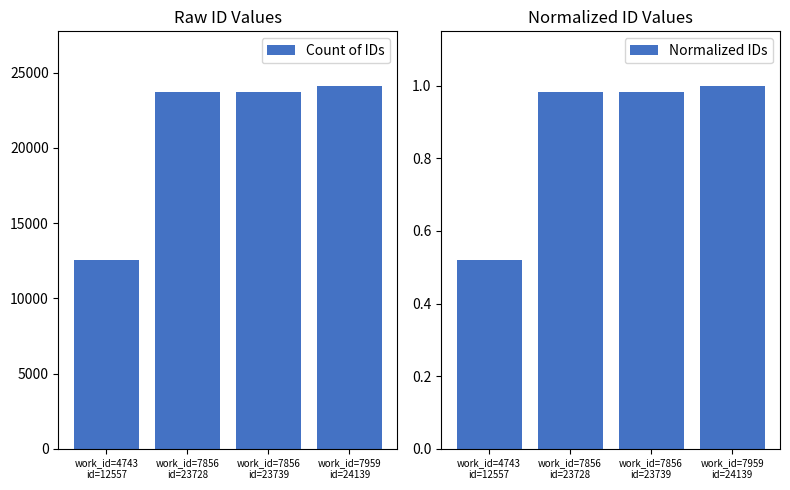

How many data points does each series have?

4